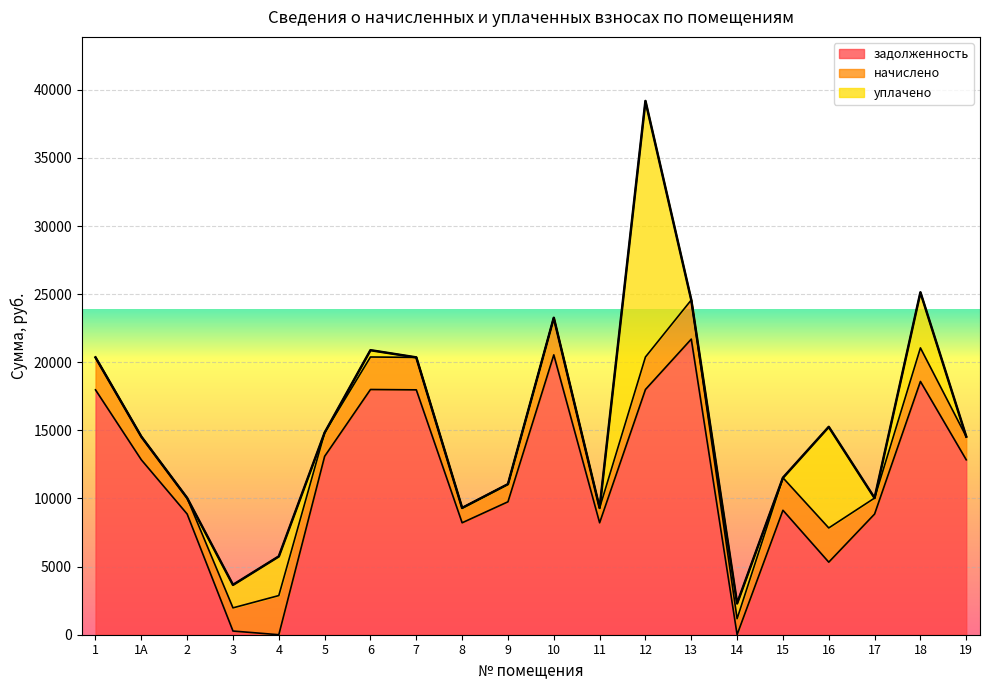

How many interior local peaks does the уплачено series have?

6